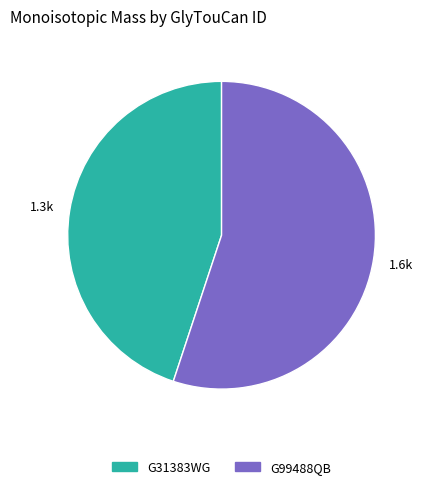

Between G31383WG and G99488QB, which is larger?

G99488QB